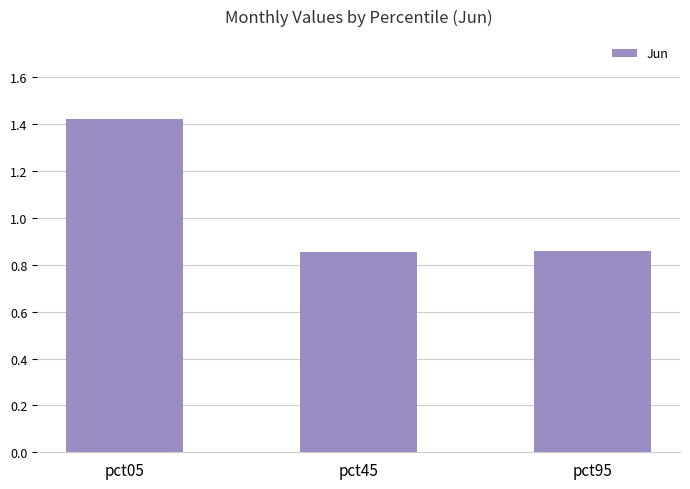

What is the ratio of the value at pct45 to the value at pct05?

0.6